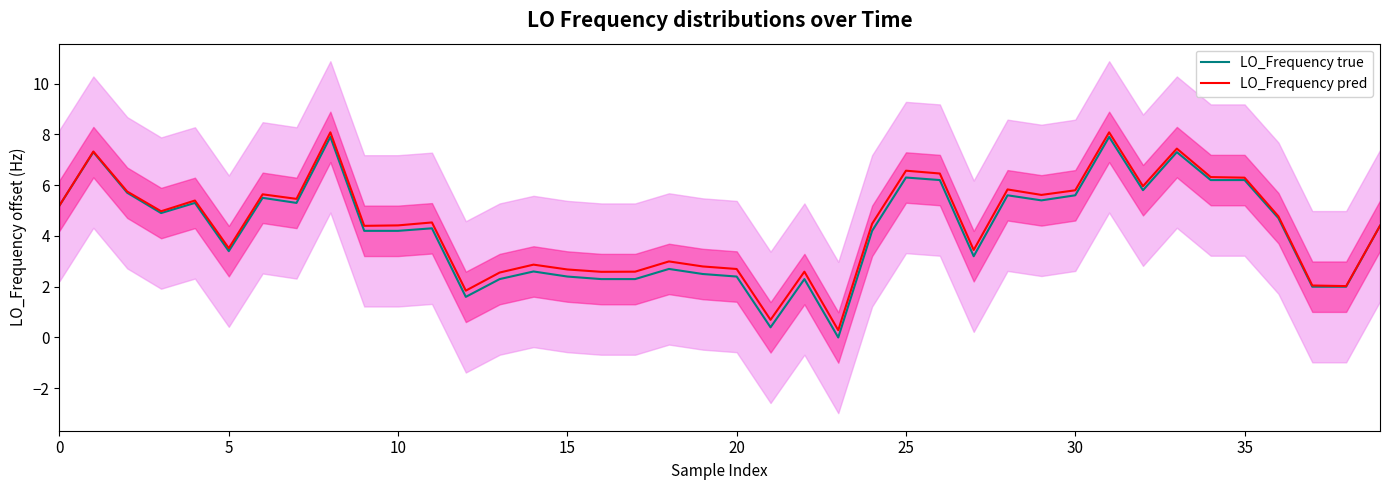

Does the chart display data point markers on the line(s)?

No